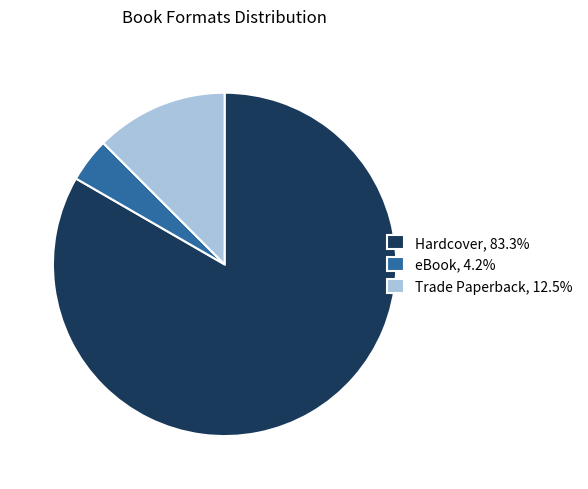

Is it true that Trade Paperback is 12% of the pie?

True